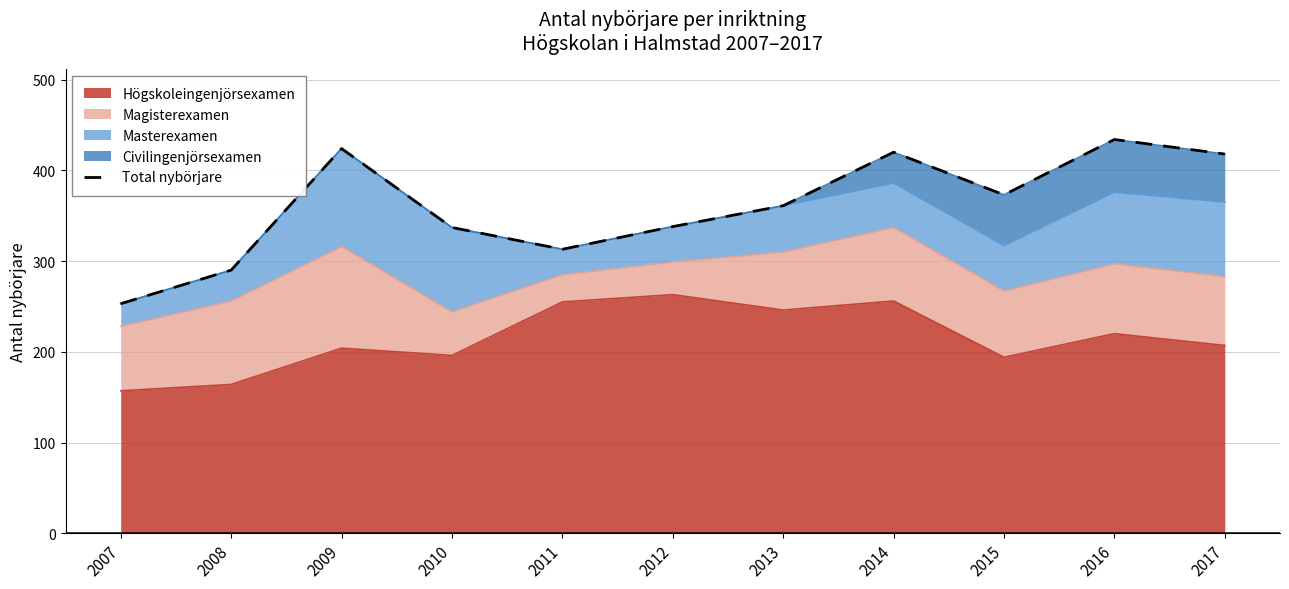

Reading left to right, transcribe all the data shown in this chart.

2007=253	2008=290	2009=424	2010=337	2011=313	2012=338	2013=361	2014=420	2015=373	2016=434	2017=418